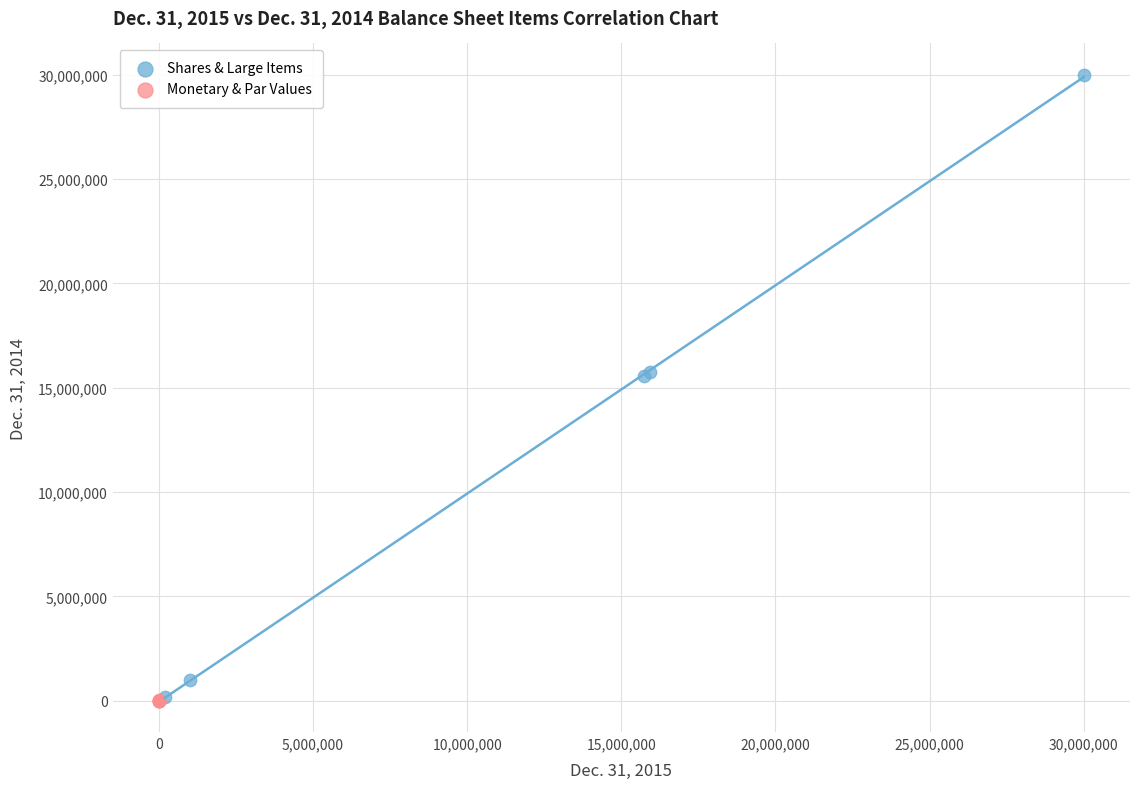

Which series contains the highest Y value?

Shares & Large Items